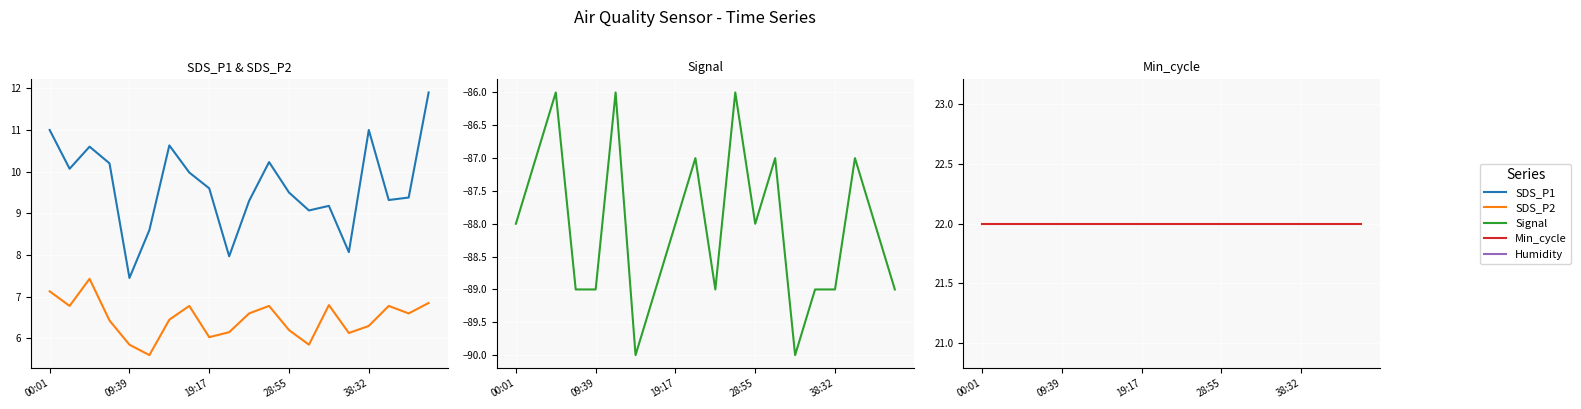

At how many categories does at least one series exceed -28?

20